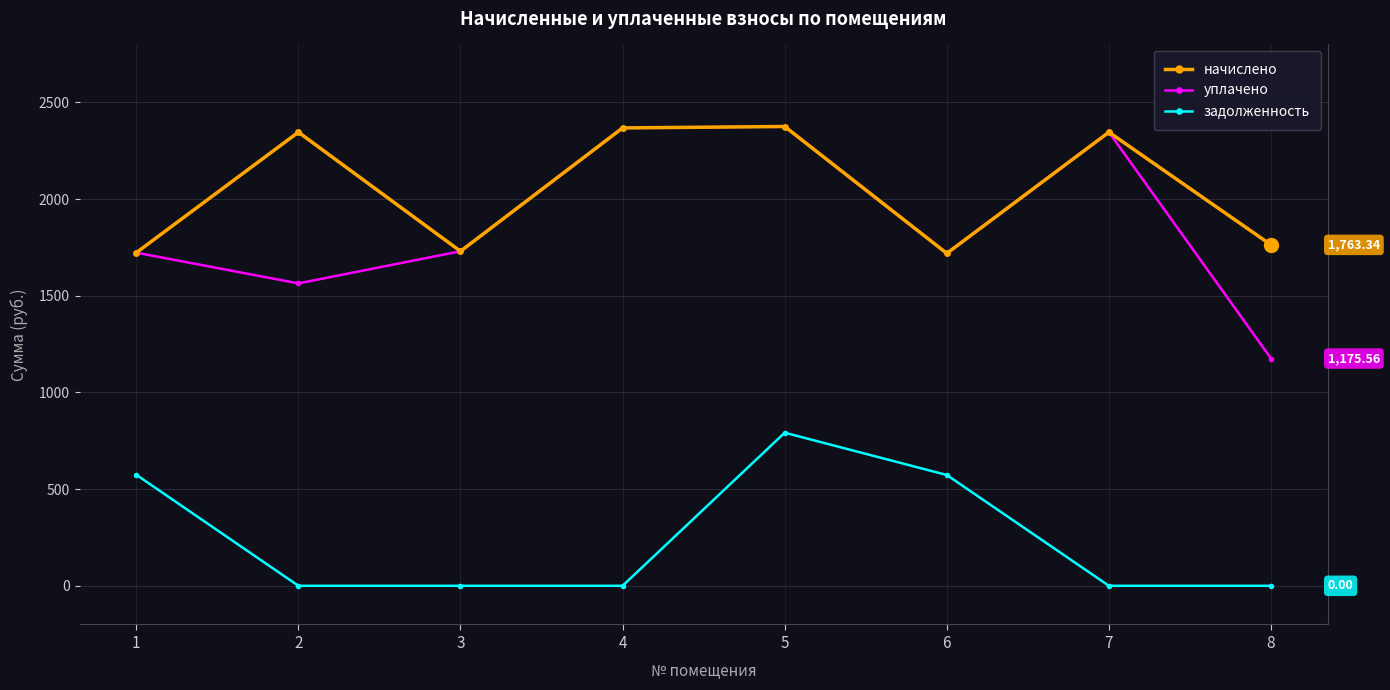

True or false: задолженность and начислено cross at least once.

False